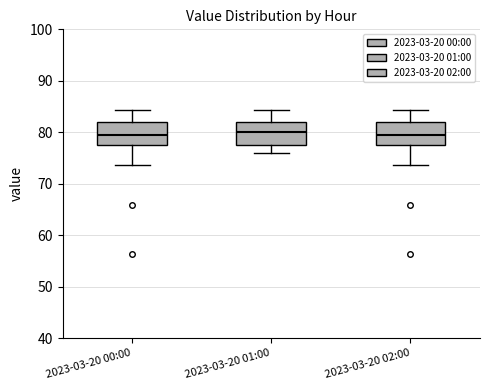

Where does the upper whisker of the box for 2023-03-20 01:00 end on the y-axis? The values are not printed on the chart, so give them approximately, as read against the axis.

84